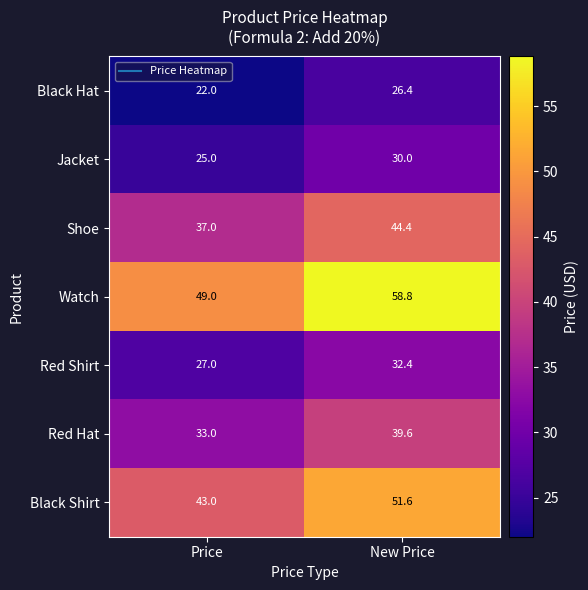

What is the average value of the Black Hat series?

24.2